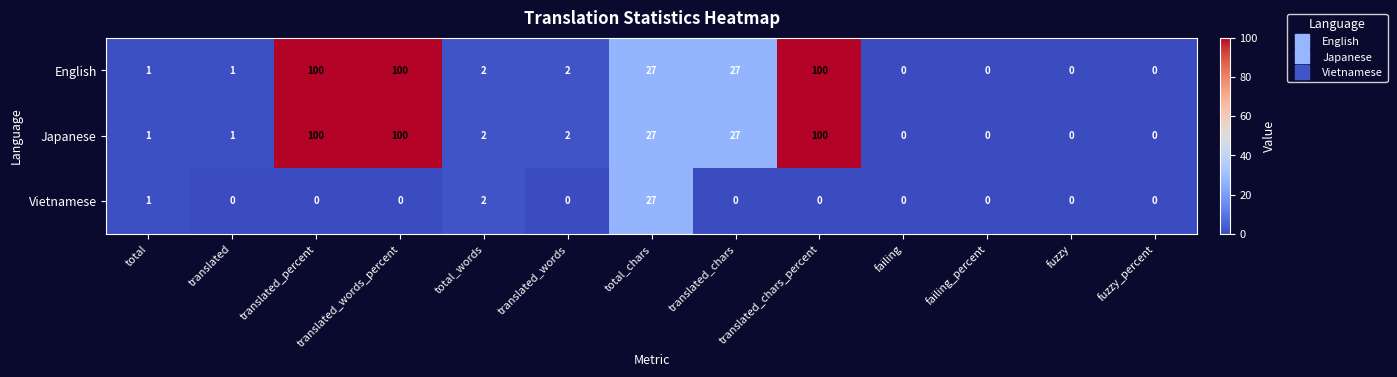

What is the highest value of the Vietnamese series?

27